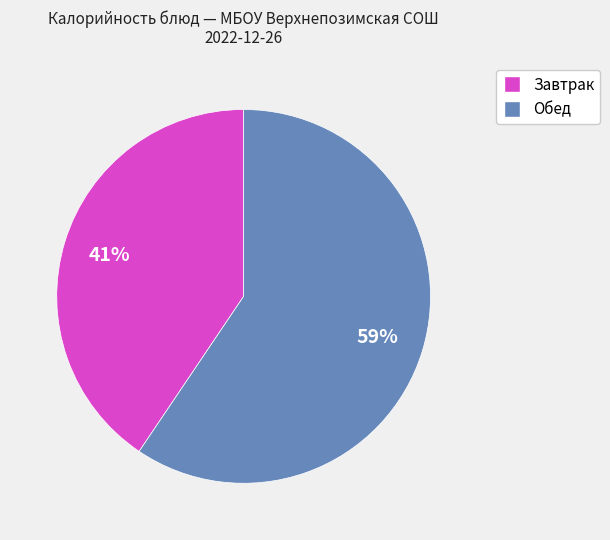

Count the number of slices in the pie.

2